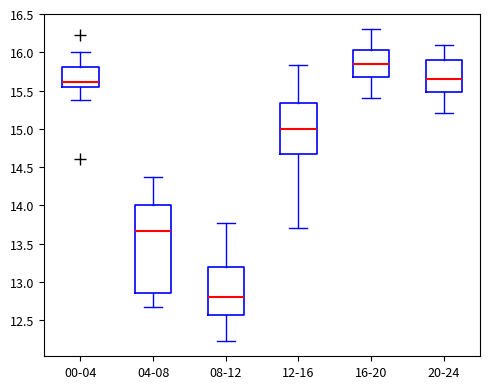

Reading left to right, transcribe this box plot: for each box, give where its median line is, the range the box spans, and where its two whiskers end, as read against the y-axis. The values are not printed on the chart, so give them approximately, as read against the axis.

00-04: median 15.60, box 15.55 to 15.80, whiskers 15.35 to 16.00
04-08: median 13.65, box 12.85 to 14.00, whiskers 12.65 to 14.35
08-12: median 12.80, box 12.55 to 13.20, whiskers 12.25 to 13.75
12-16: median 15.00, box 14.70 to 15.35, whiskers 13.70 to 15.85
16-20: median 15.85, box 15.70 to 16.05, whiskers 15.40 to 16.30
20-24: median 15.65, box 15.50 to 15.90, whiskers 15.20 to 16.10